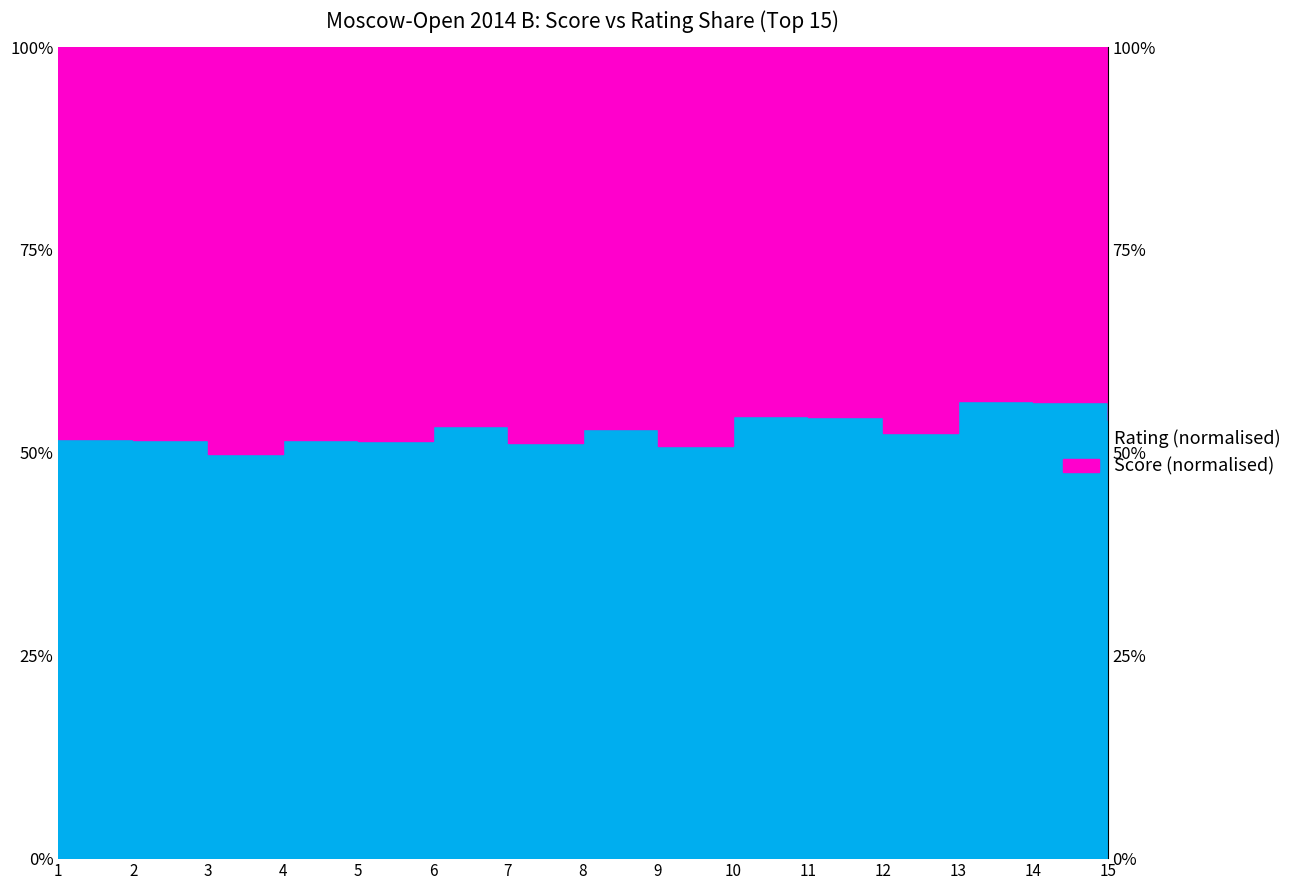

Count the number of categories in the chart.

15